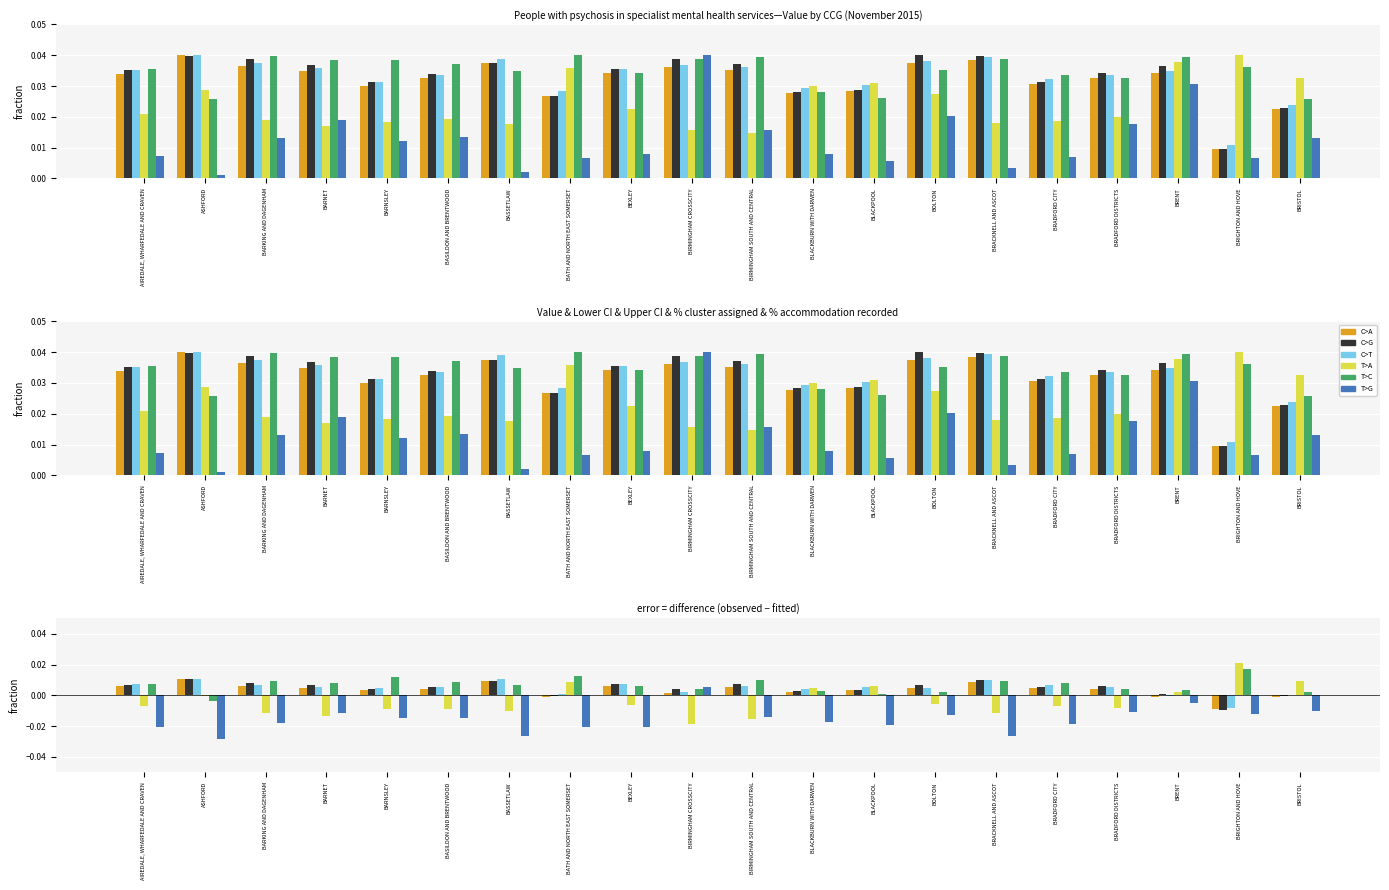

Which category has the highest value in the C>A series?

ASHFORD